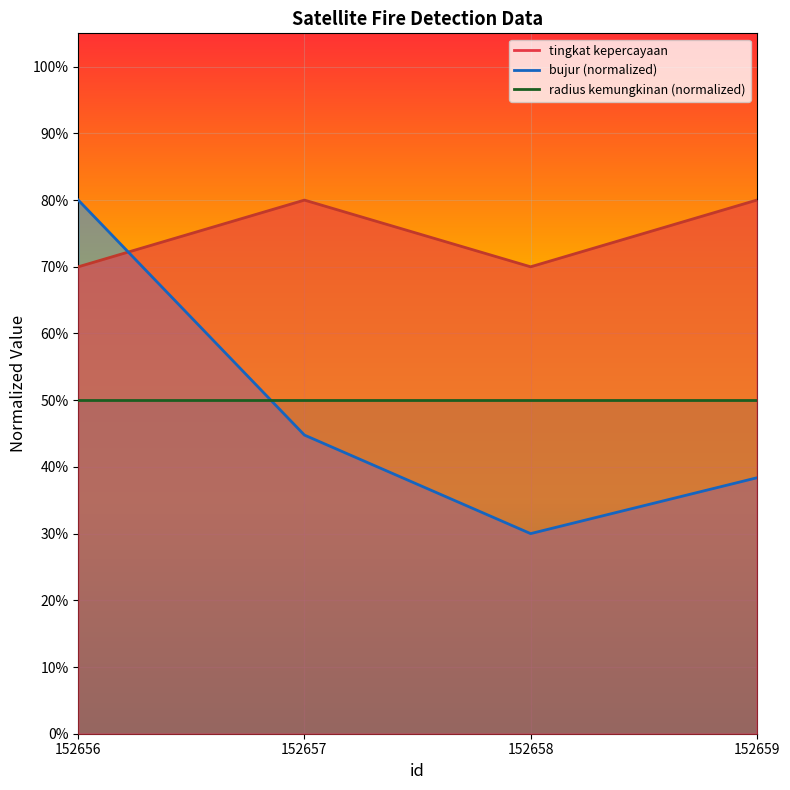

At which category is the sum across all series the highest?

152656